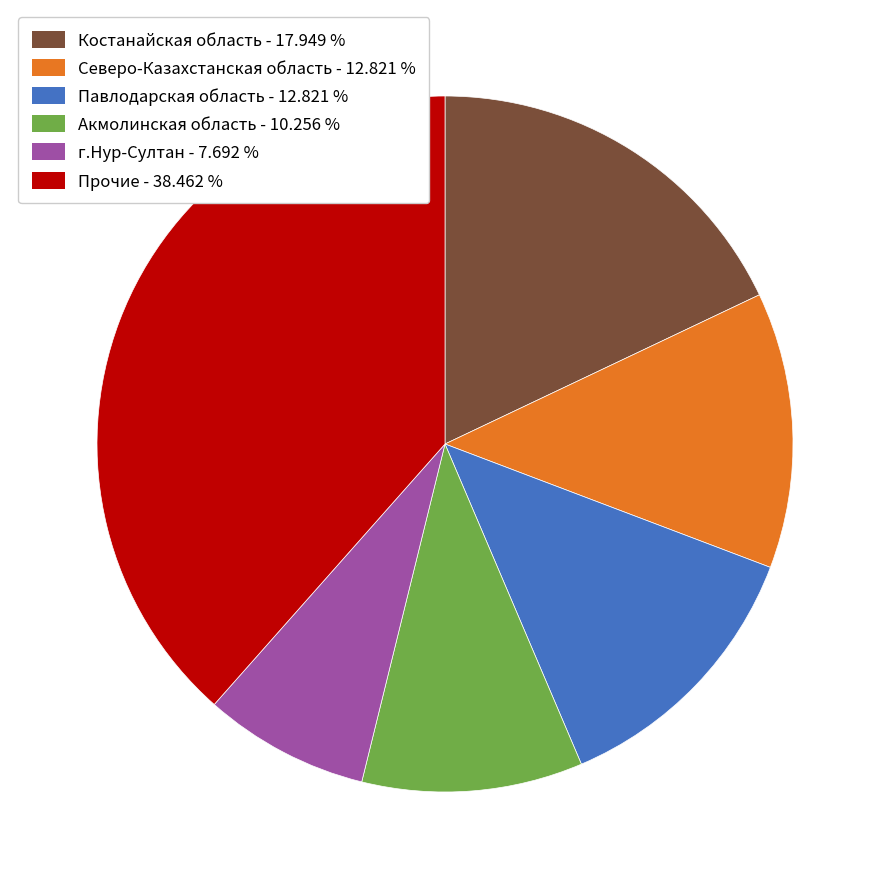

Approximately how many times larger is the value at Акмолинская область - 10.256 % compared to Северо-Казахстанская область - 12.821 %?

0.8